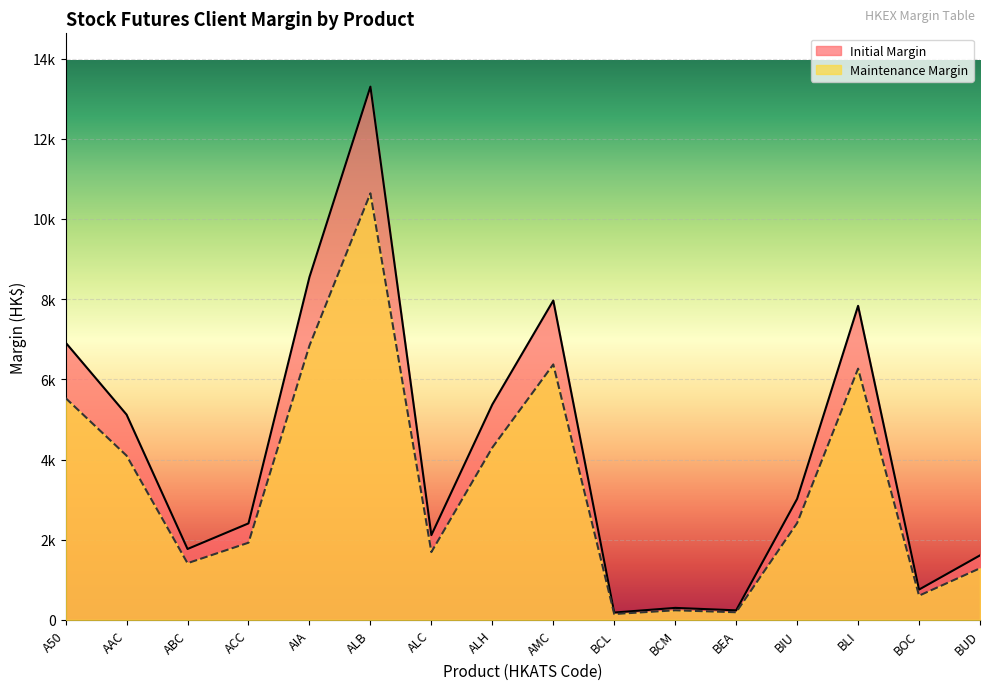

Is it true that Initial Margin equals 9663 at A50?

False